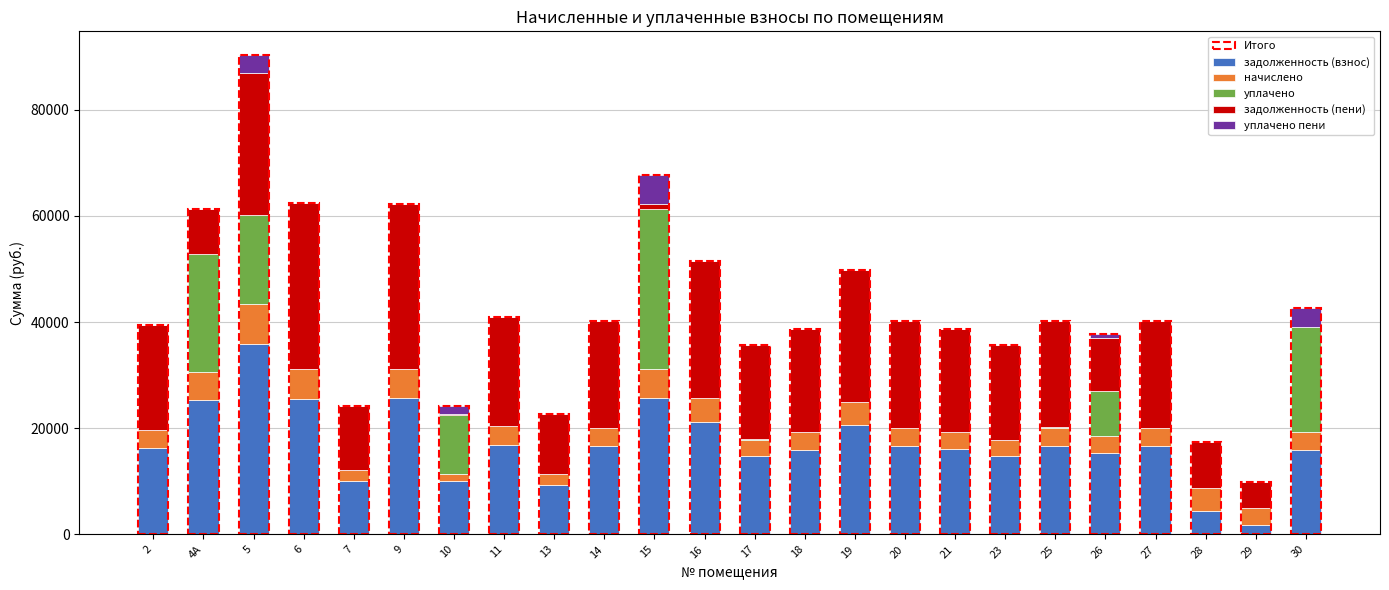

Does the chart contain stacked bars?

Yes